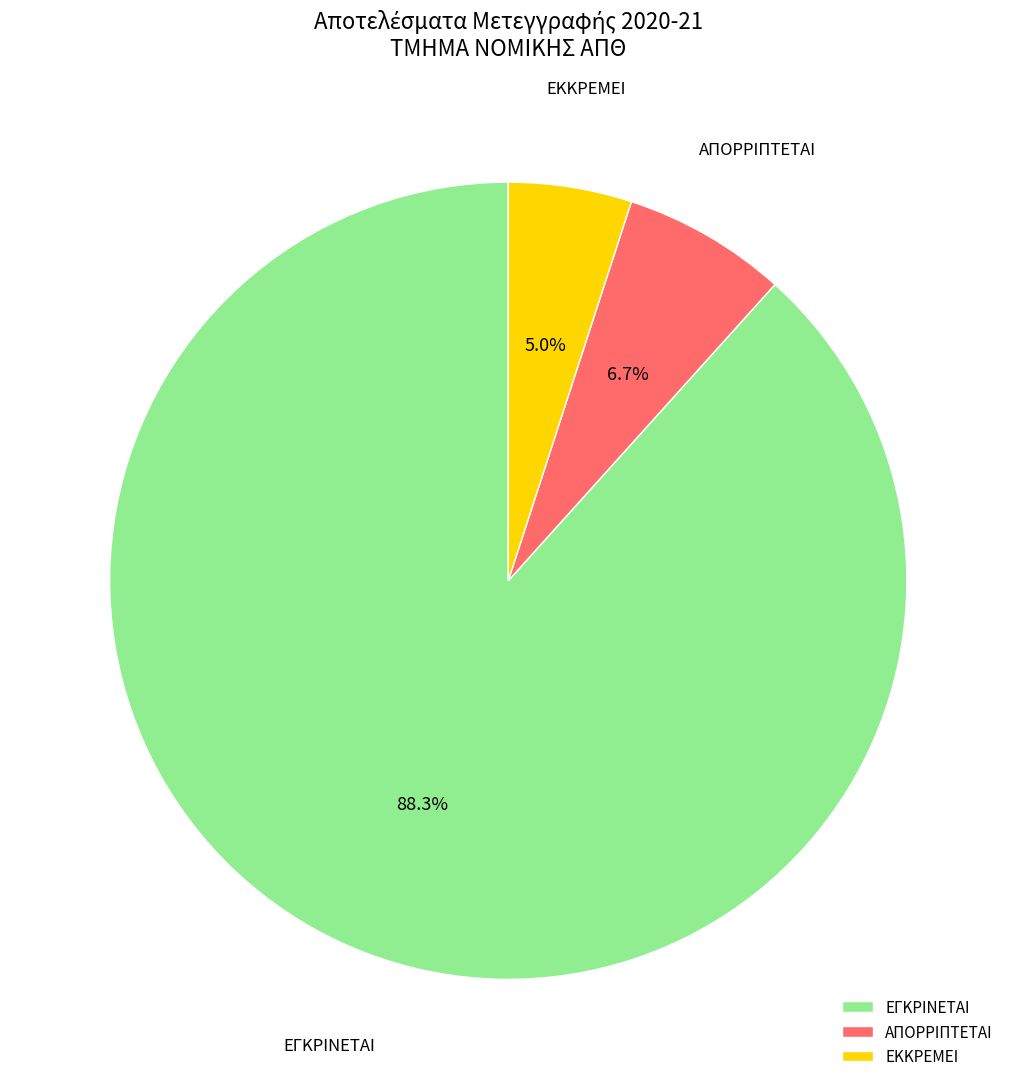

What percentage is NOT represented by ΑΠΟΡΡΙΠΤΕΤΑΙ?

93.3%